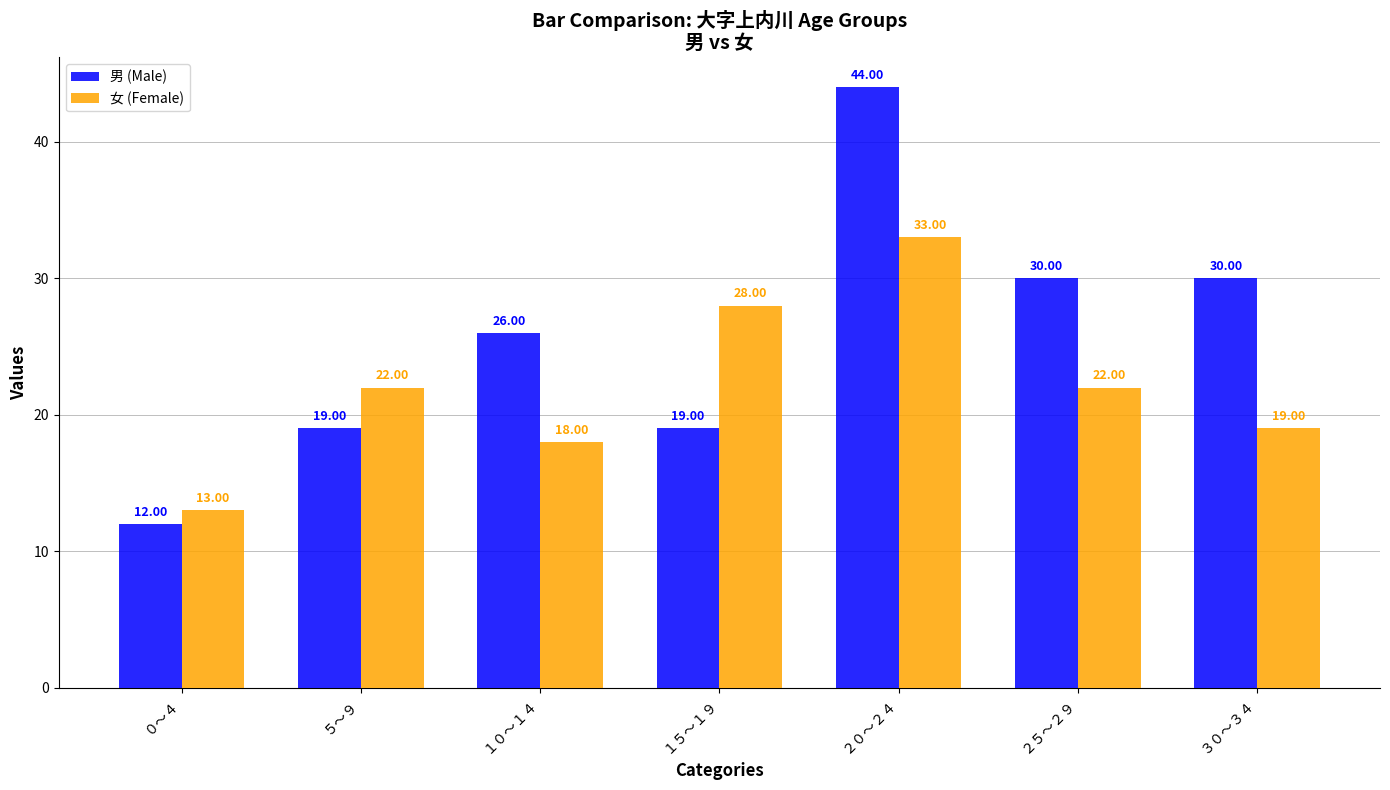

At which label is 男 (Male) closest to 28?

１０～１４